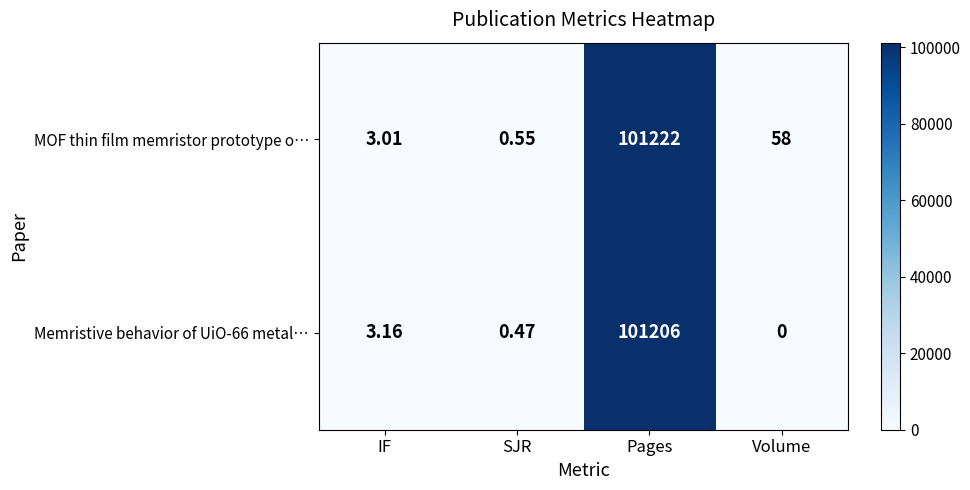

At which category is the sum across all series the highest?

Pages